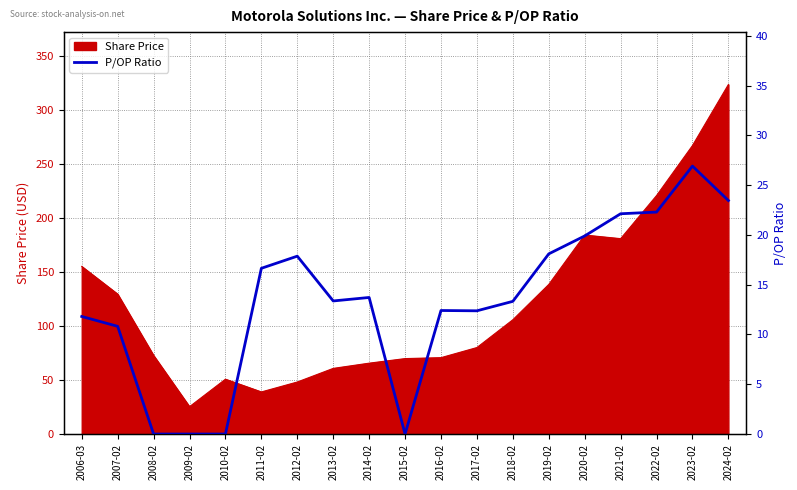

Which category has the highest value in the Share Price series?

2024-02